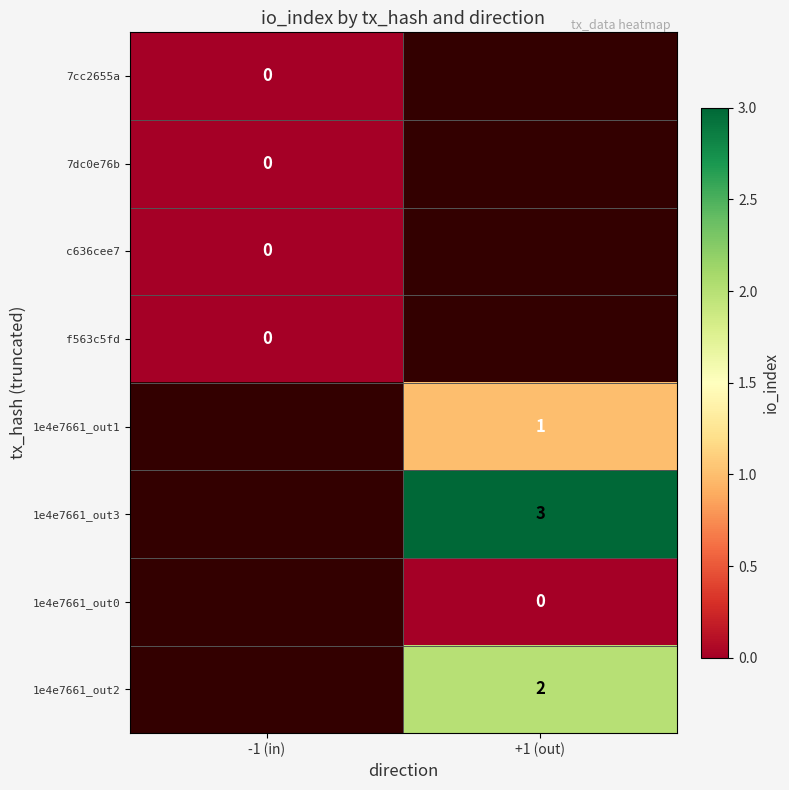

Is it true that 1e4e7661_out2 equals 1 at +1 (out)?

False